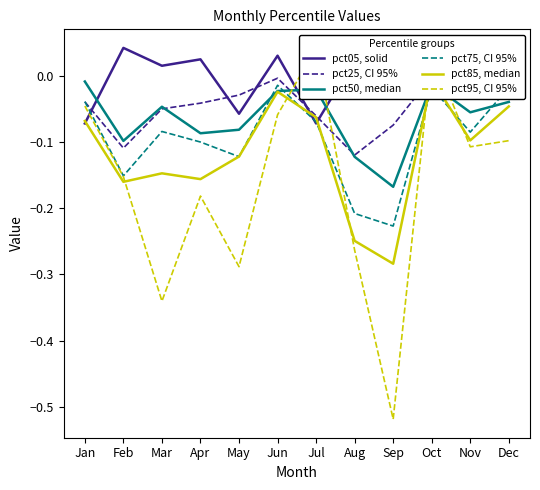

How many data points does each series have?

12